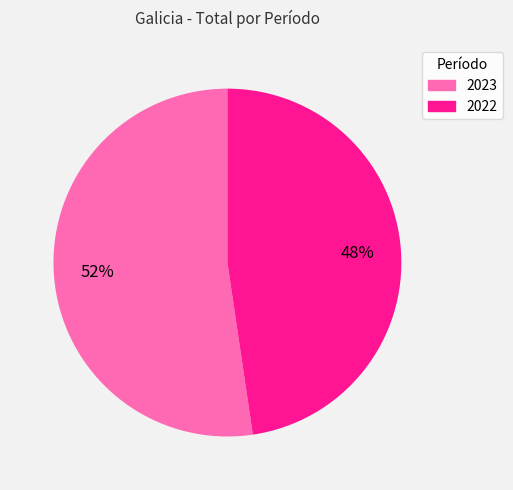

True or false: 2022 accounts for 38% of the total.

False